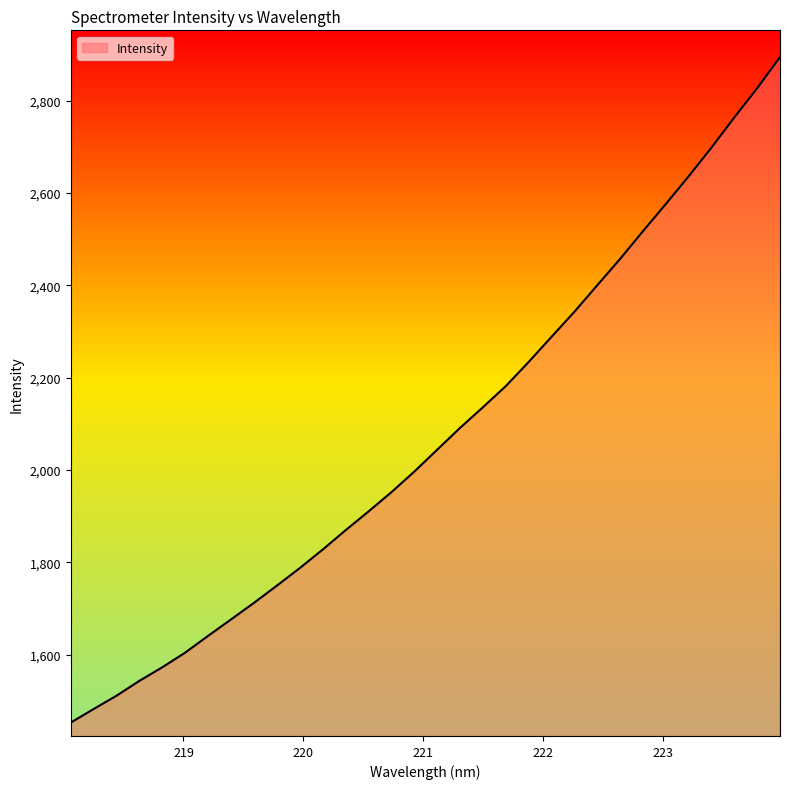

What is the smallest value displayed?

1452.8